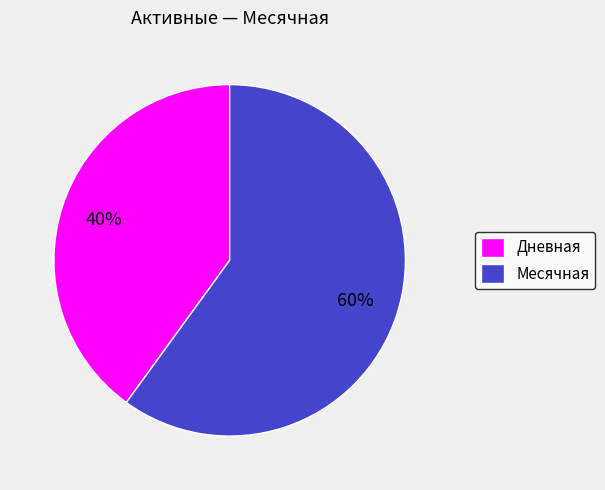

Which slice is the smallest?

Дневная